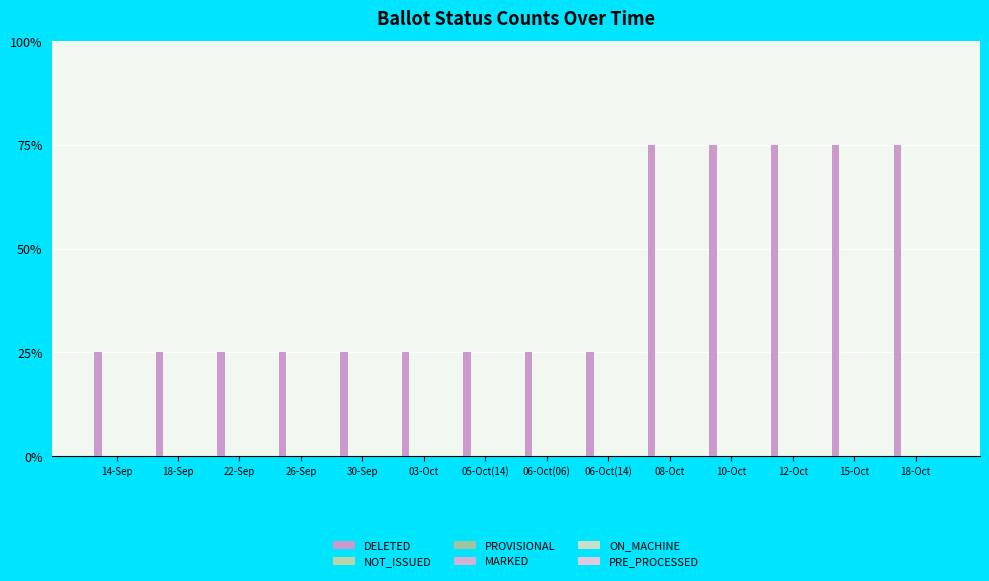

Reading left to right, list all the values displayed in this chart.

DELETED: 1	1	1	1	1	1	1	1	1	3	3	3	3	3
NOT_ISSUED: 0	0	0	0	0	0	0	0	0	0	0	0	0	0
PROVISIONAL: 0	0	0	0	0	0	0	0	0	0	0	0	0	0
MARKED: 0	0	0	0	0	0	0	0	0	0	0	0	0	0
ON_MACHINE: 0	0	0	0	0	0	0	0	0	0	0	0	0	0
PRE_PROCESSED: 0	0	0	0	0	0	0	0	0	0	0	0	0	0